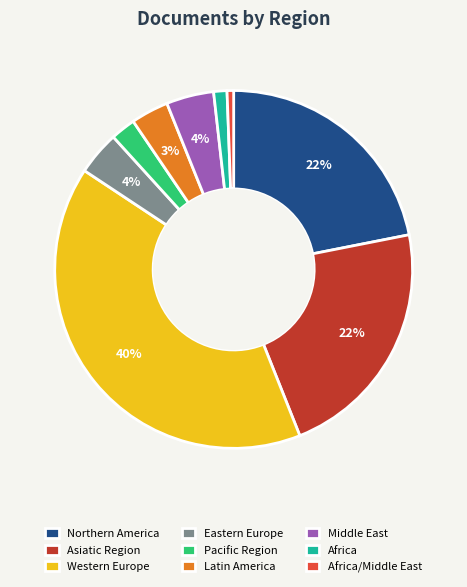

The Eastern Europe slice represents 4% of the pie. True or false?

True